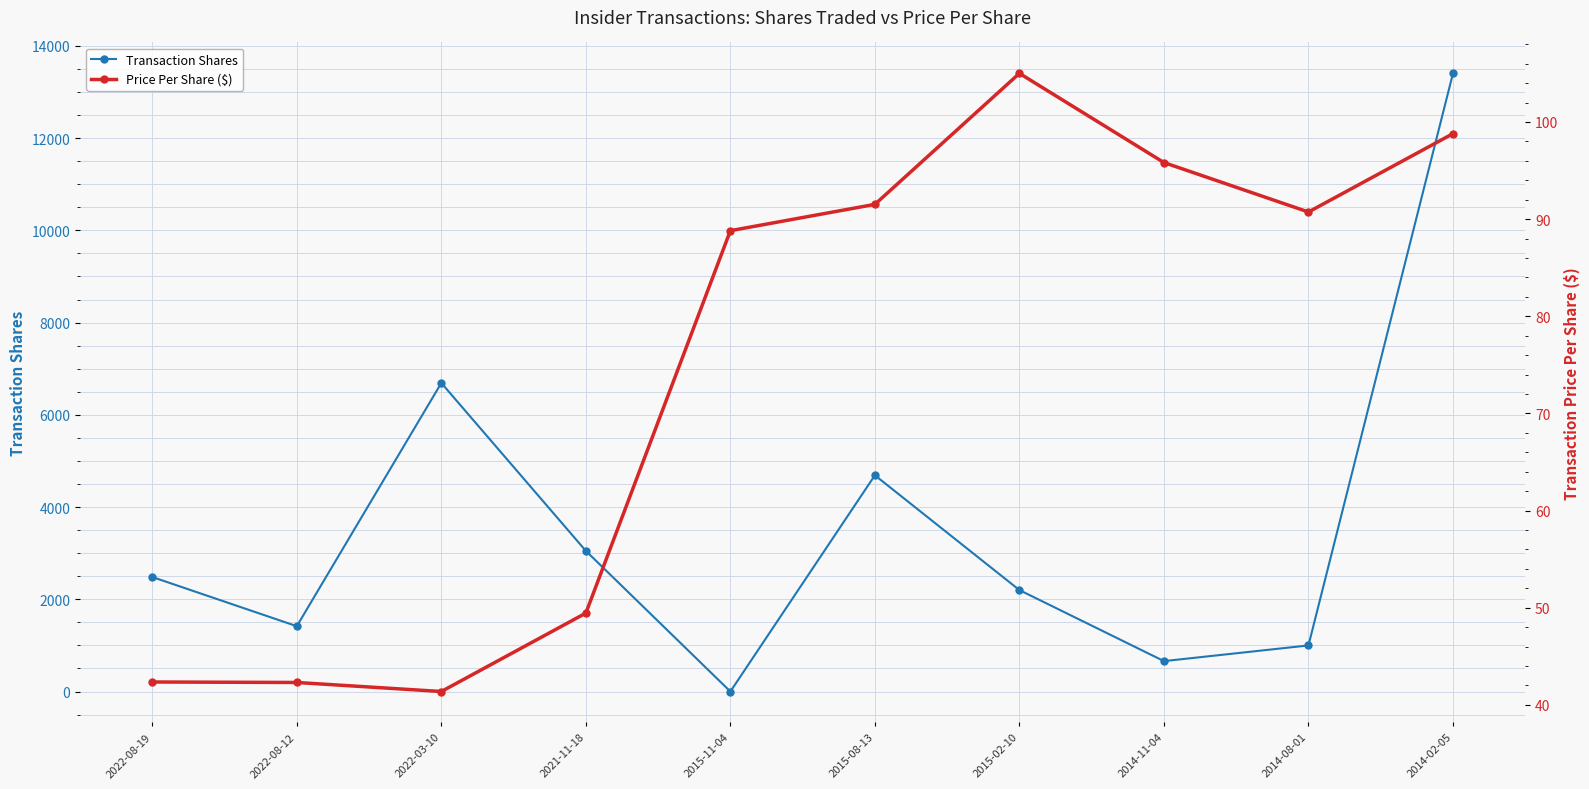

Count the number of data series in this chart.

2